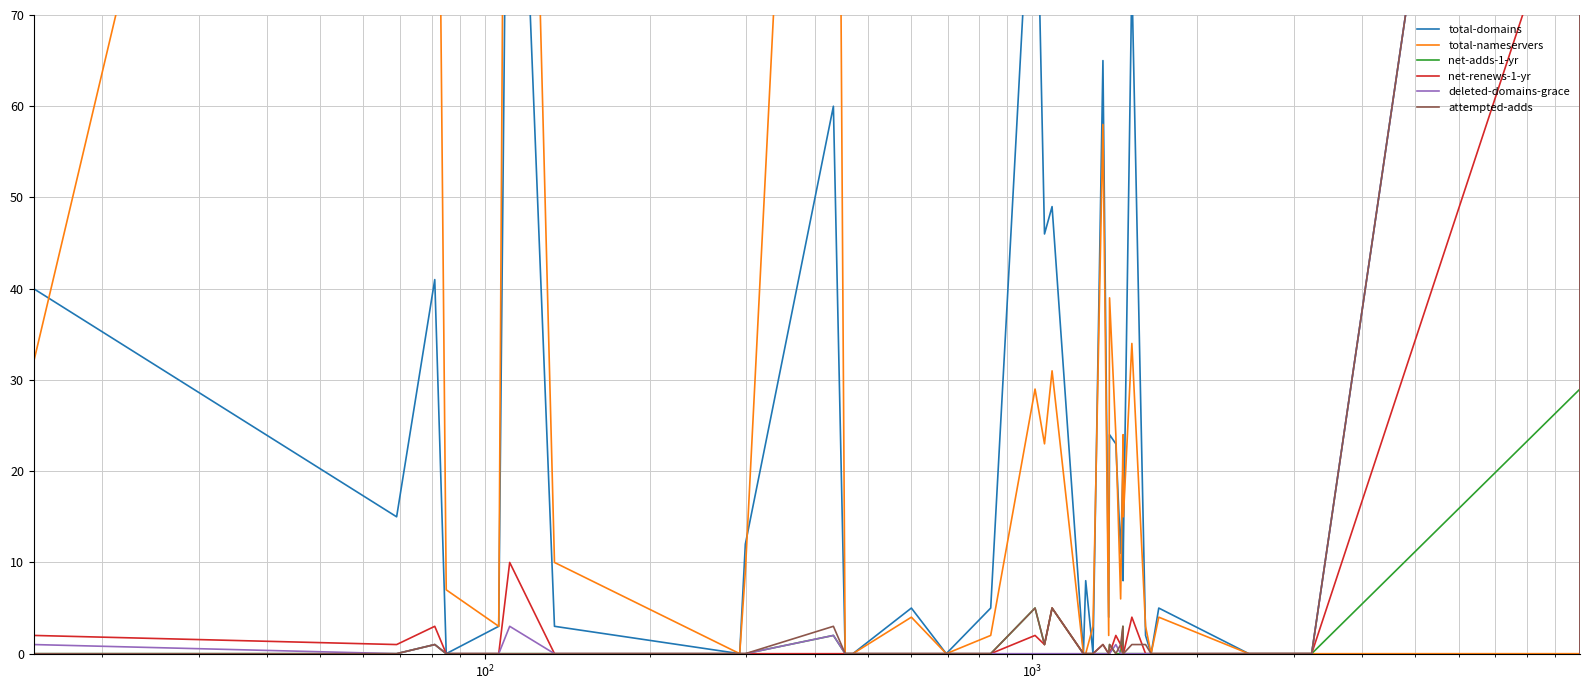

Which series has the largest range (max minus min)?

total-domains